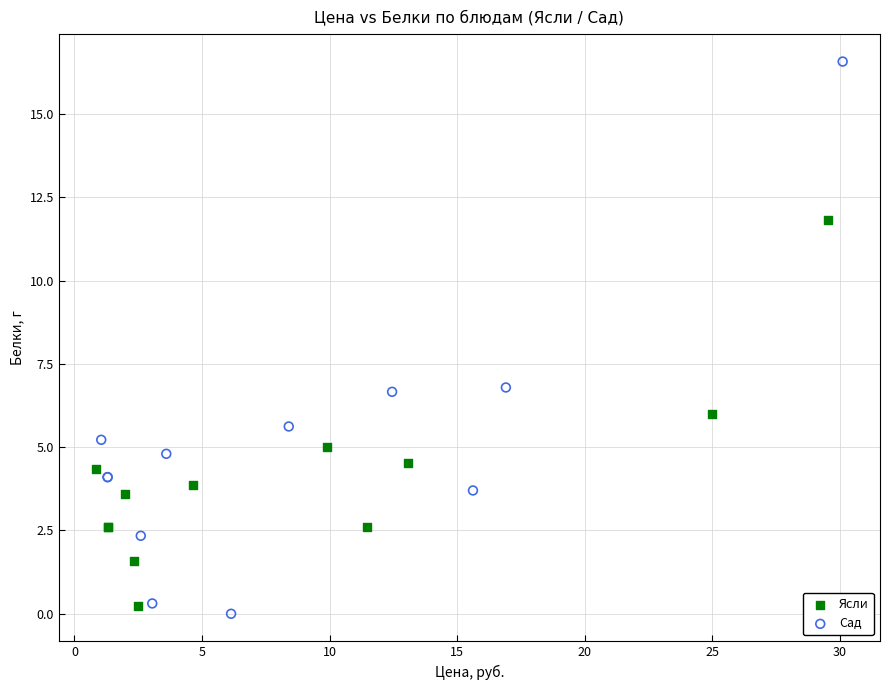

Which series has the widest spread of Y values?

Сад